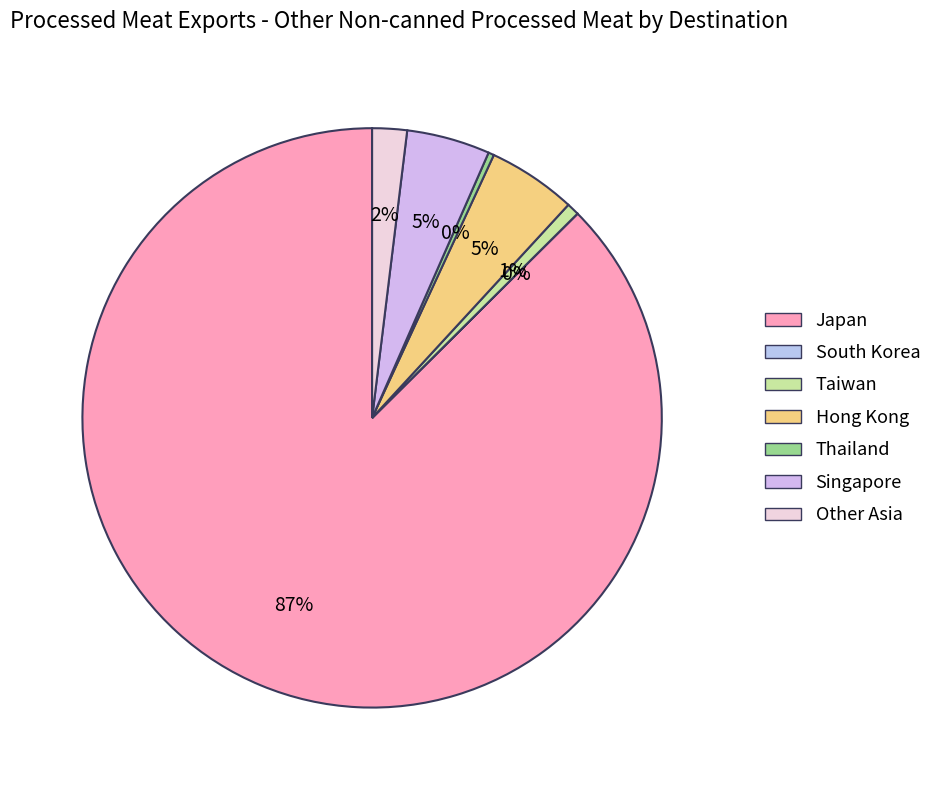

To the nearest percent, what is the average slice percentage?

14%